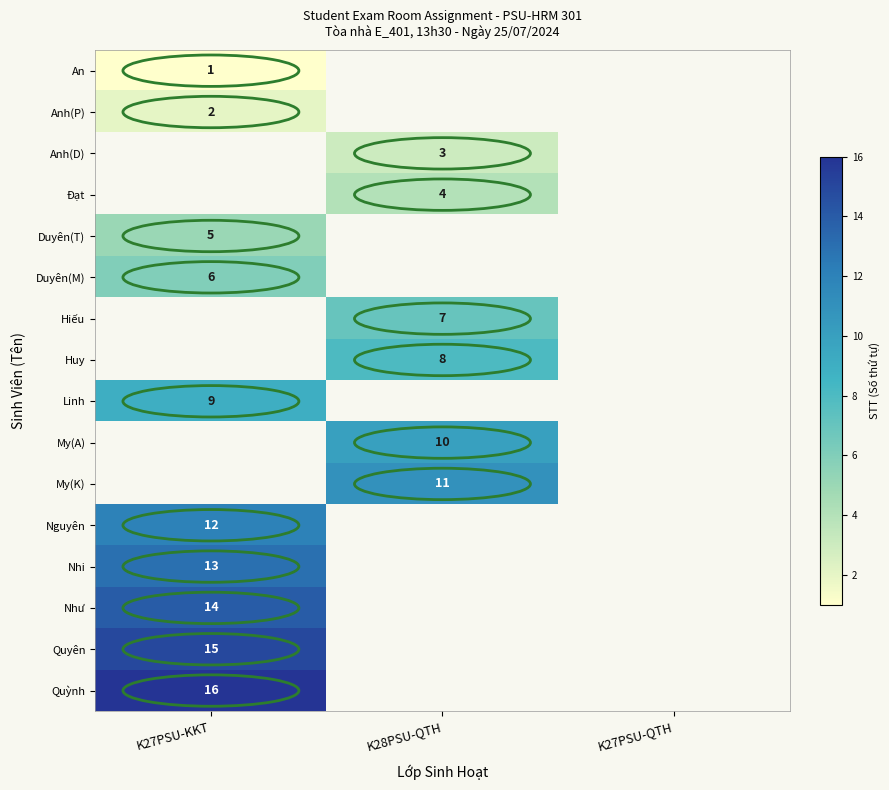

True or false: Anh(D) has a value of 2 at K28PSU-QTH.

False